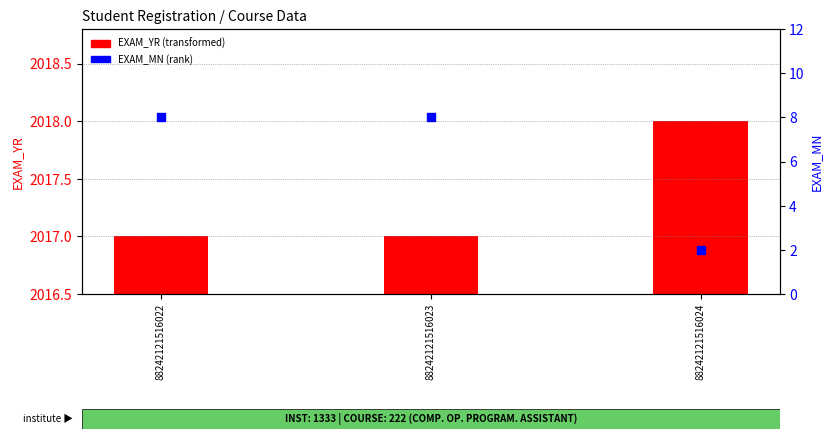

Which series reaches the minimum Y coordinate?

EXAM_MN